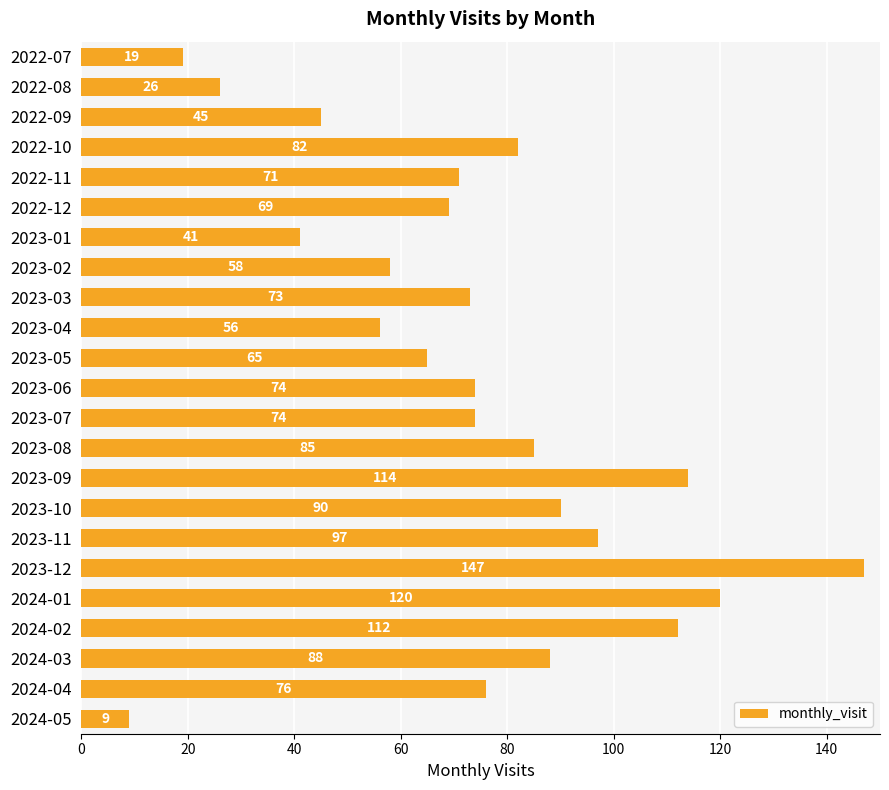

Is it true that the value at 2022-12 is 69?

True